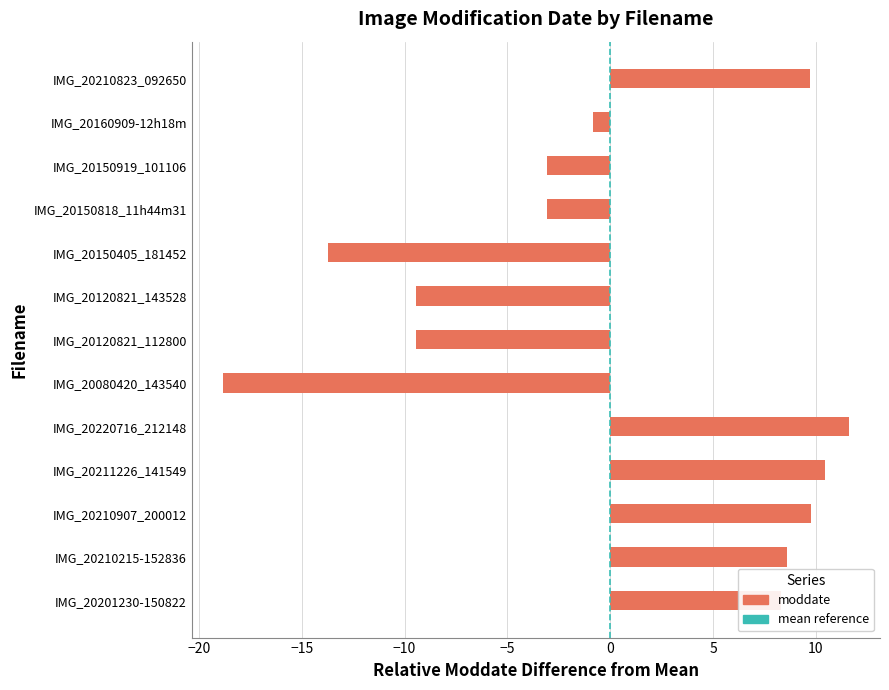

What is the difference between the maximum and minimum values?

30.4